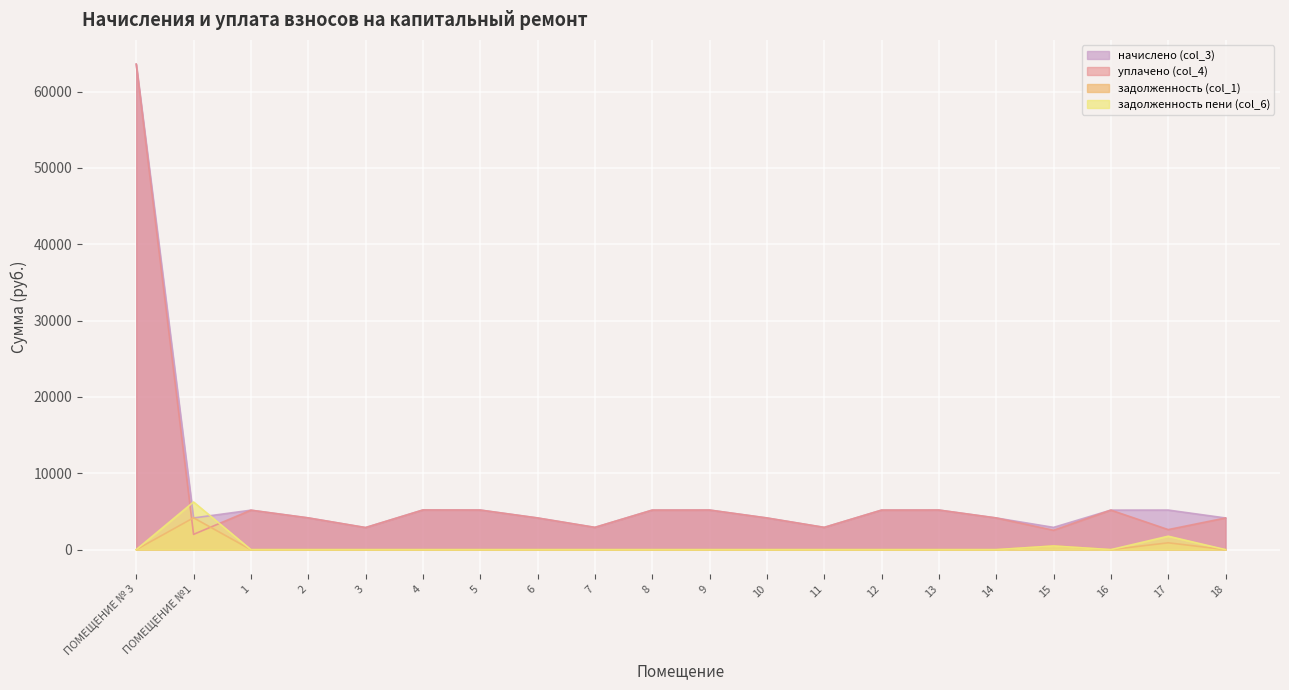

Which category has the highest value across all series?

ПОМЕЩЕНИЕ № 3